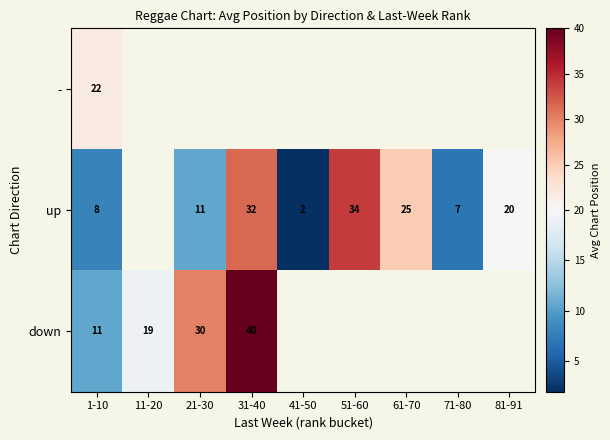

What is the maximum value for -?

21.6